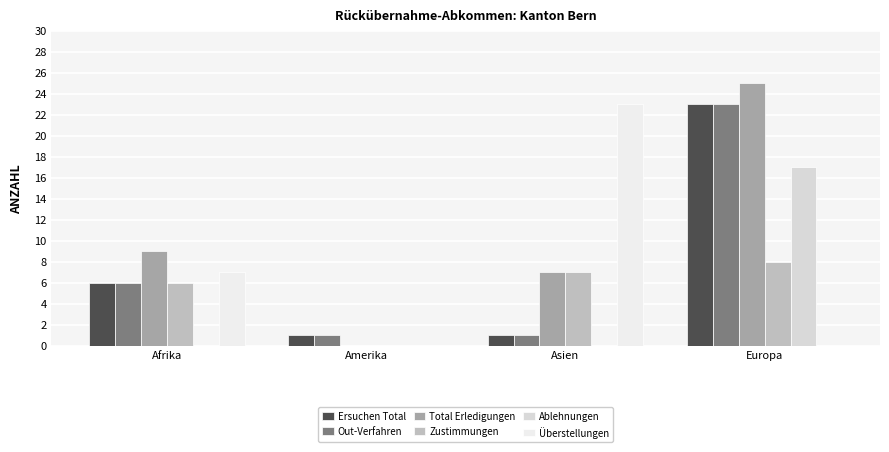

How many series are shown in this chart?

6